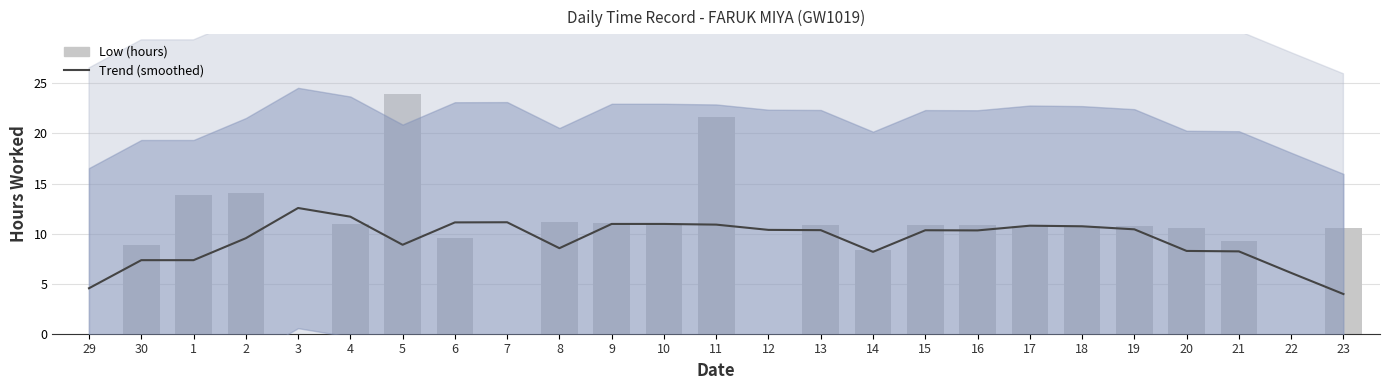

How many data points does each series have?

25